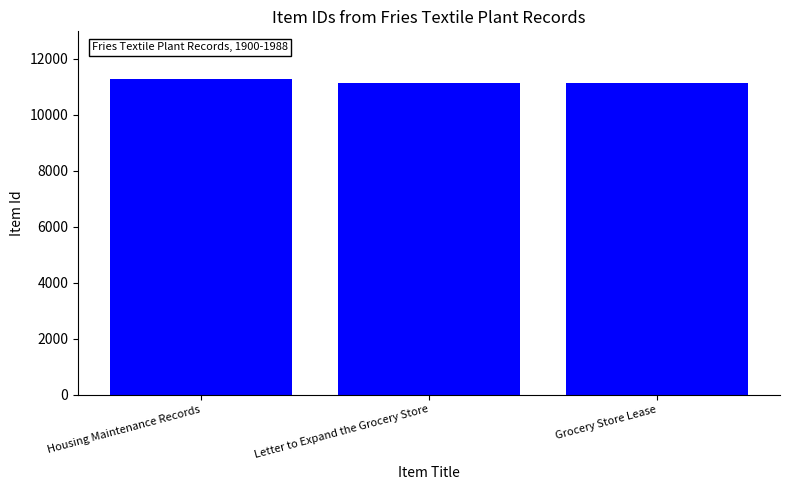

How many values are below 11150?

1